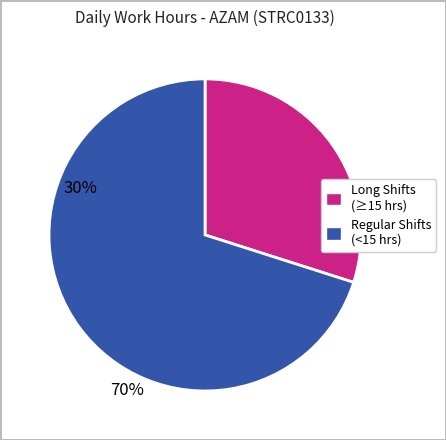

Rank the categories by value from highest to lowest.

Regular Shifts (<15 hrs), Long Shifts (≥15 hrs)